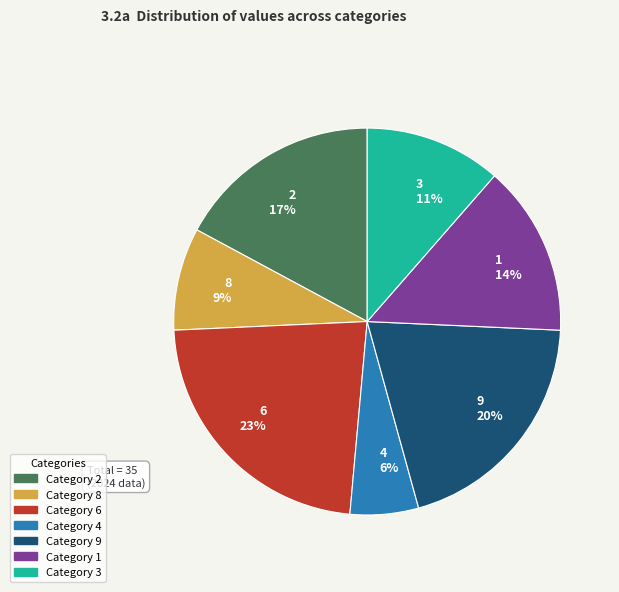

To the nearest percent, what percentage of the pie is 4?

6%